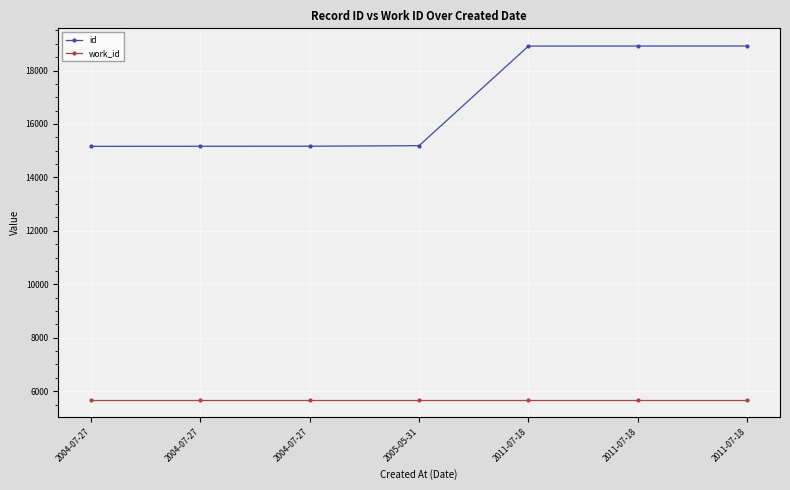

The value of id at 2011-07-18 is 33258. True or false?

False